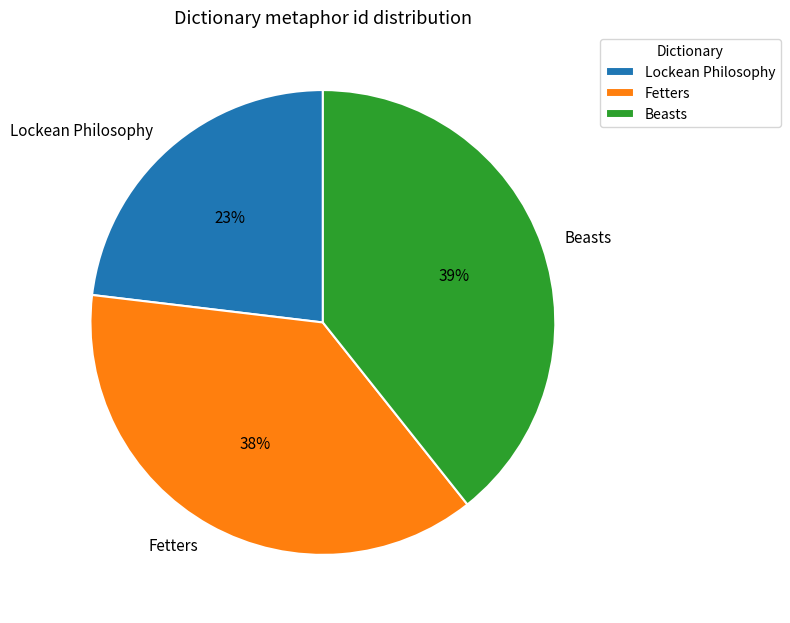

Rank the categories by value from highest to lowest.

Beasts, Fetters, Lockean Philosophy